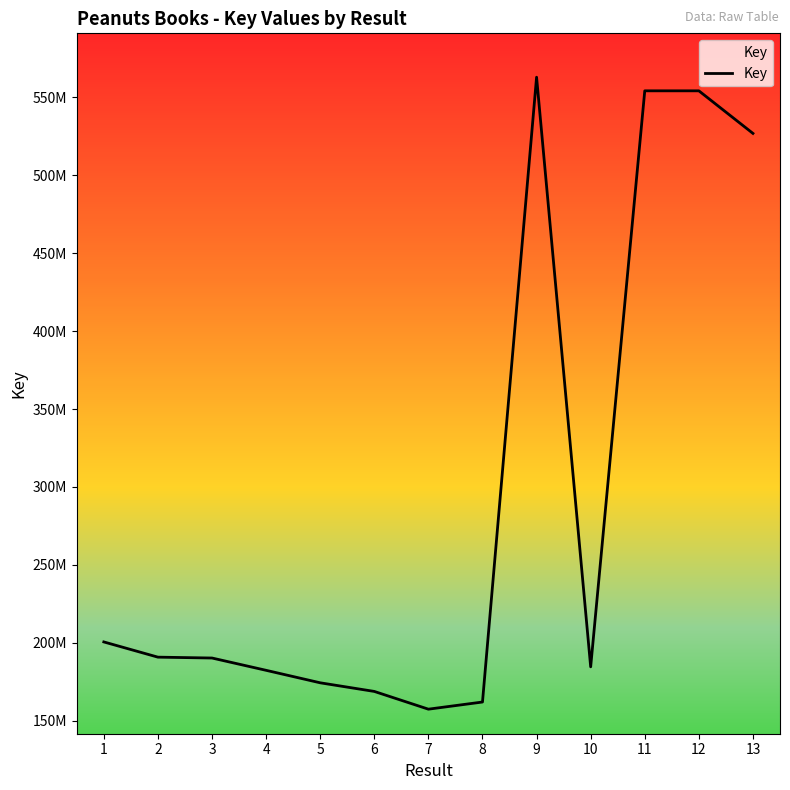

Where does the data first go above 190281345?

1